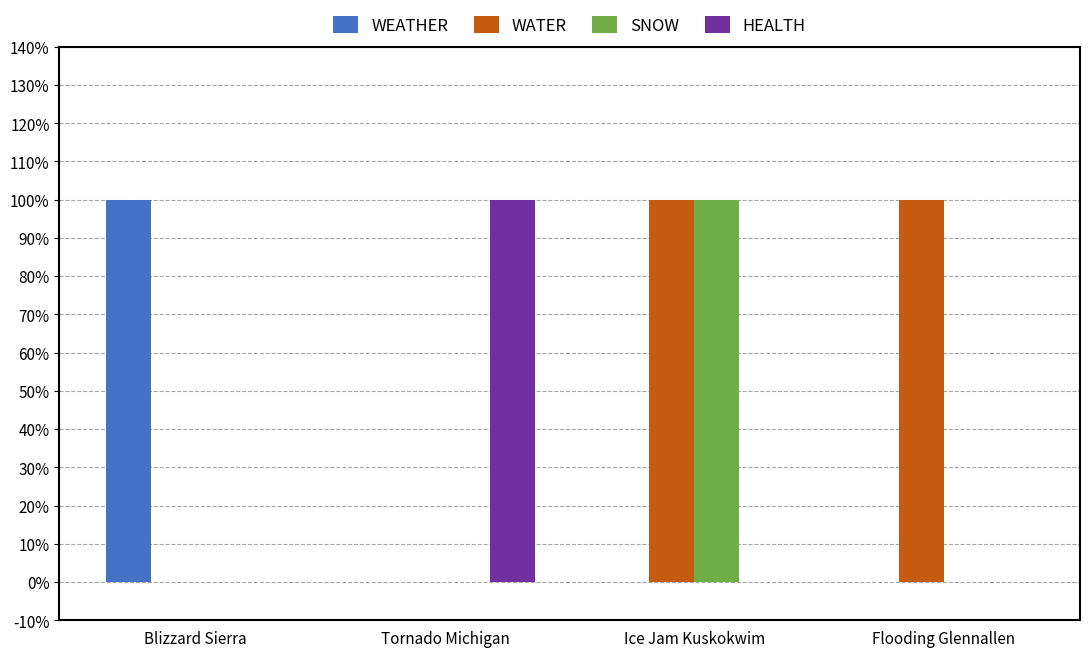

Is it true that SNOW equals 1 at Ice Jam Kuskokwim?

True